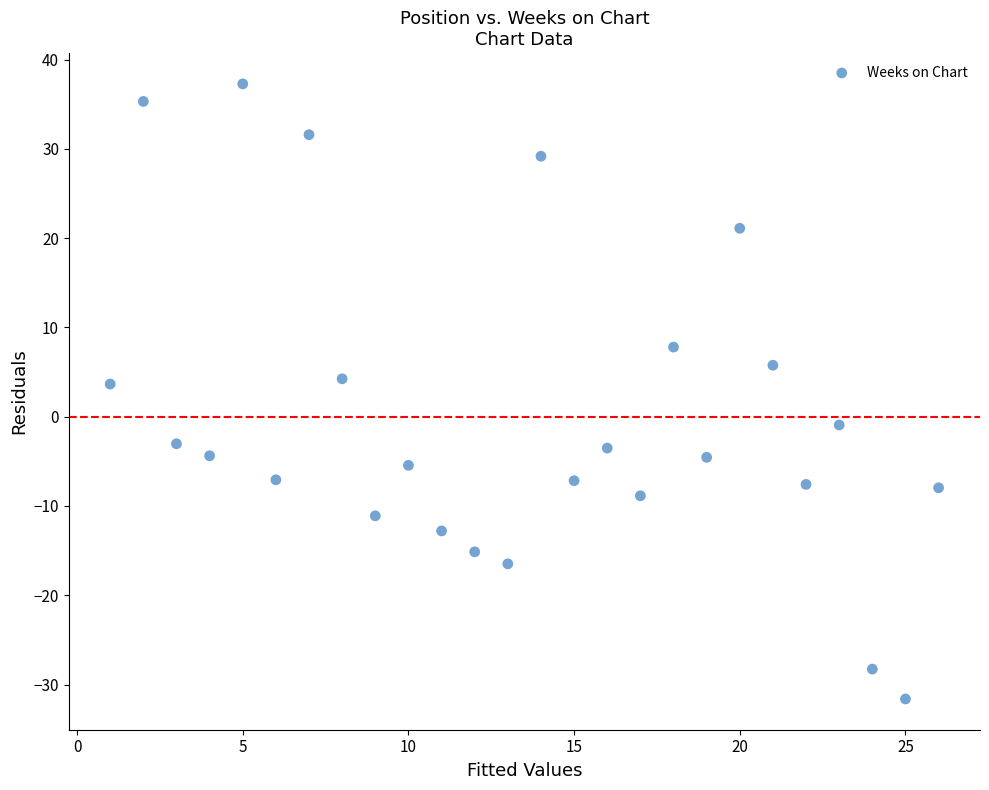

What is the range of X values (max minus min)?

25.0